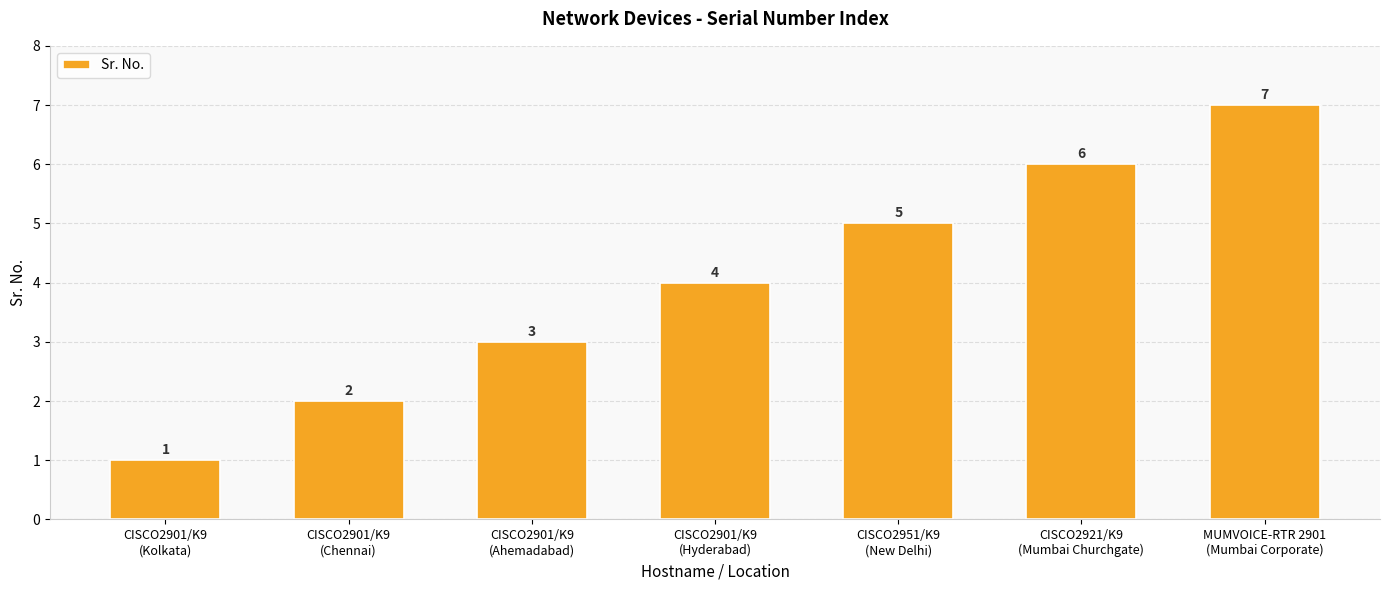

Count the number of categories in the chart.

7